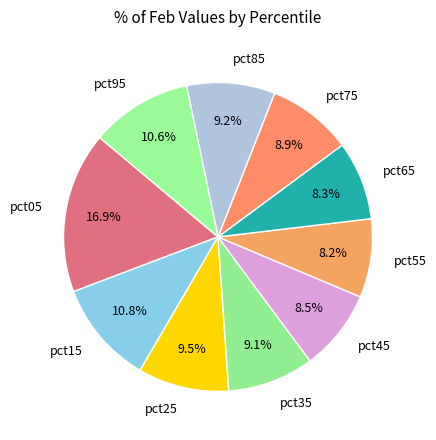

To the nearest percent, what percentage of the pie is pct95?

11%